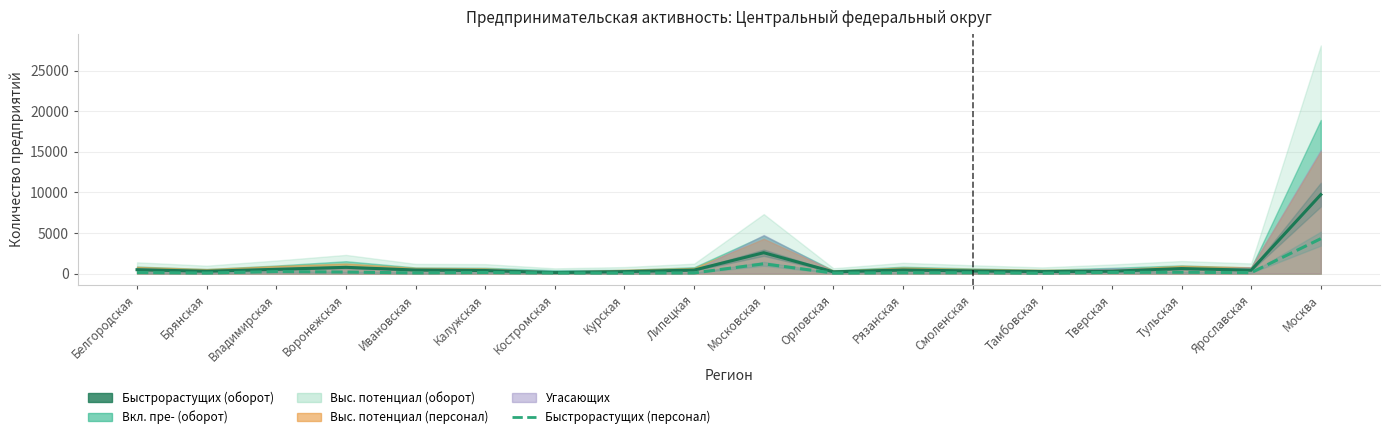

What is the spread (max minus min) of values at Брянская?

218